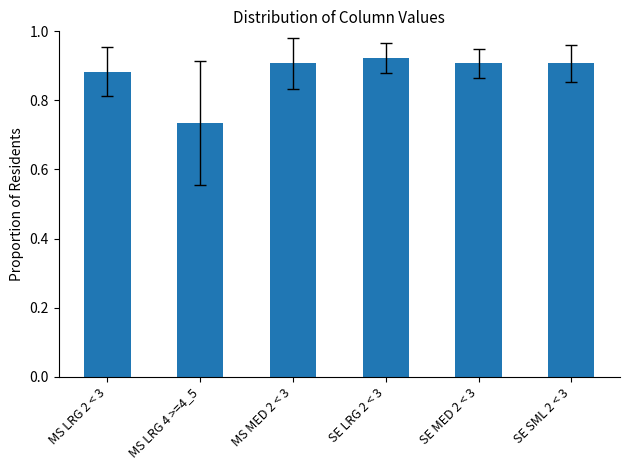

Between SE LRG 2 < 3 and MS LRG 4 >=4_5, which is larger?

SE LRG 2 < 3